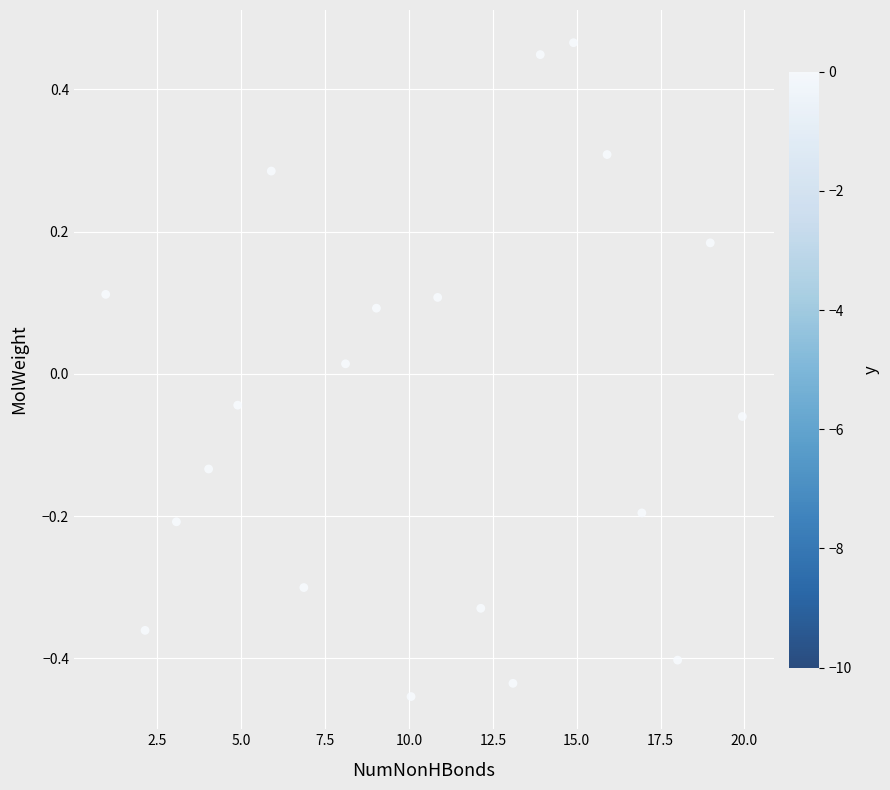

What is the range of Y values (max minus min)?

0.9